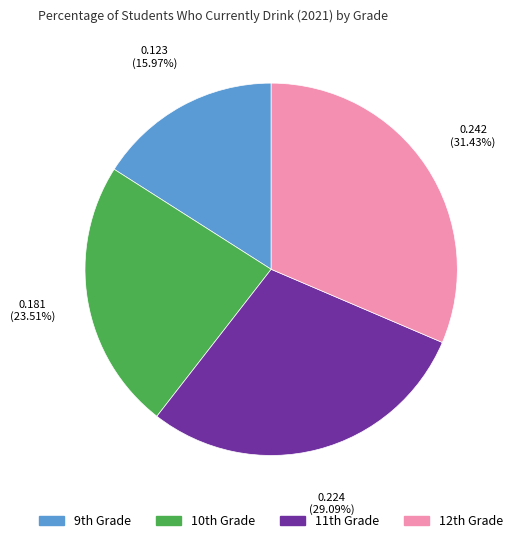

Count the number of slices in the pie.

4